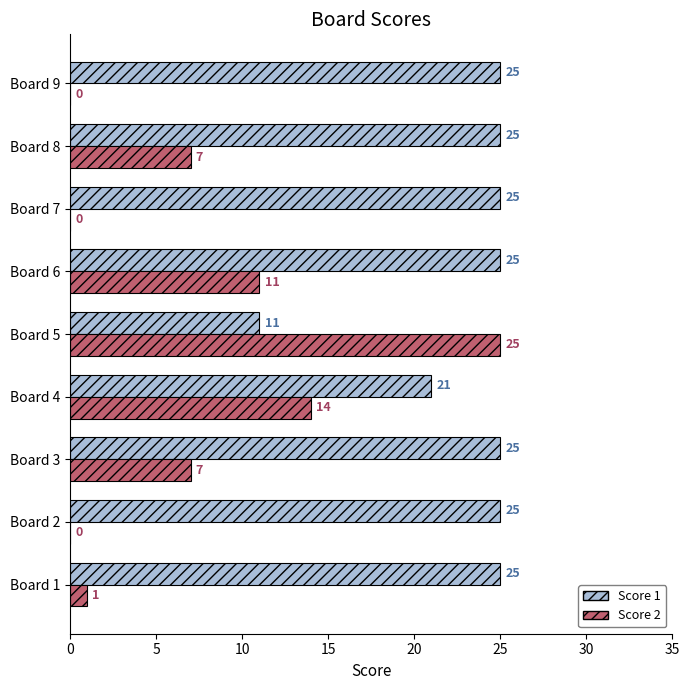

What is the total value across all series at Board 1?

26